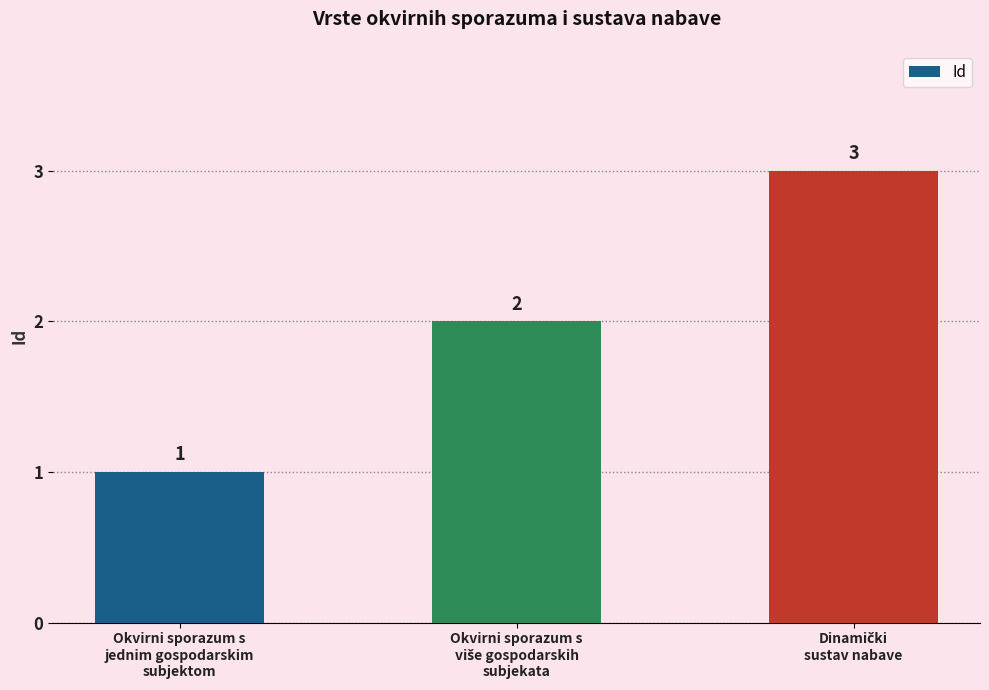

Count the number of data series in this chart.

1